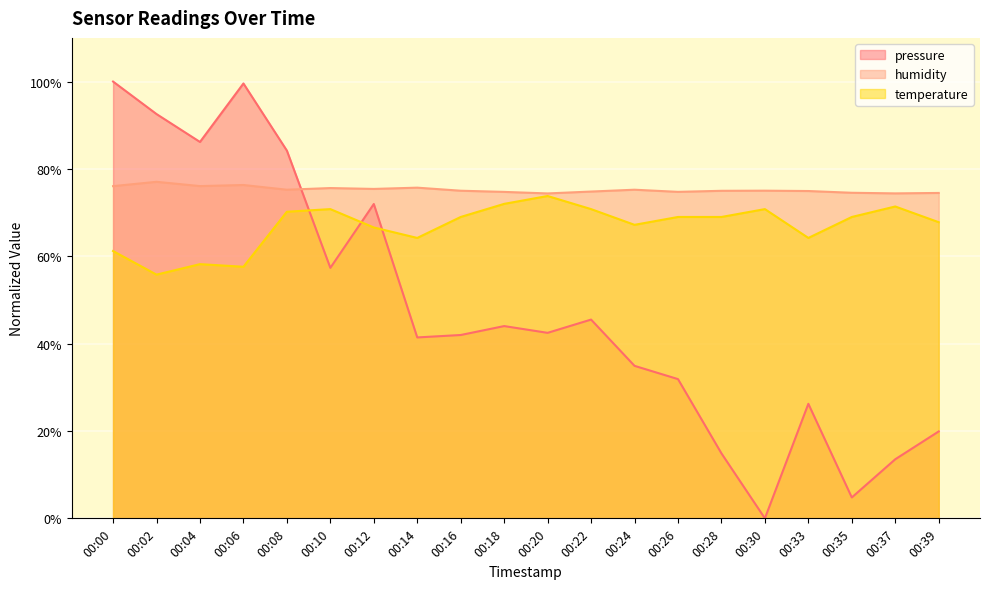

Where does the humidity series first go above 75?

00:00